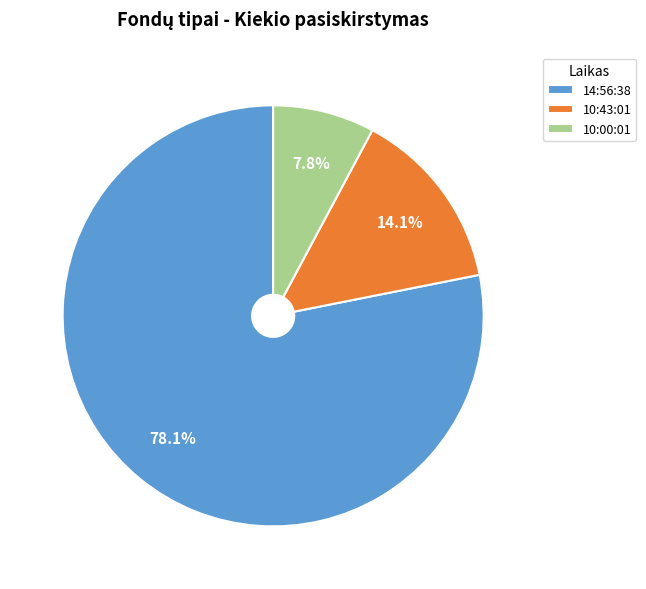

To the nearest percent, what is the average slice percentage?

33%